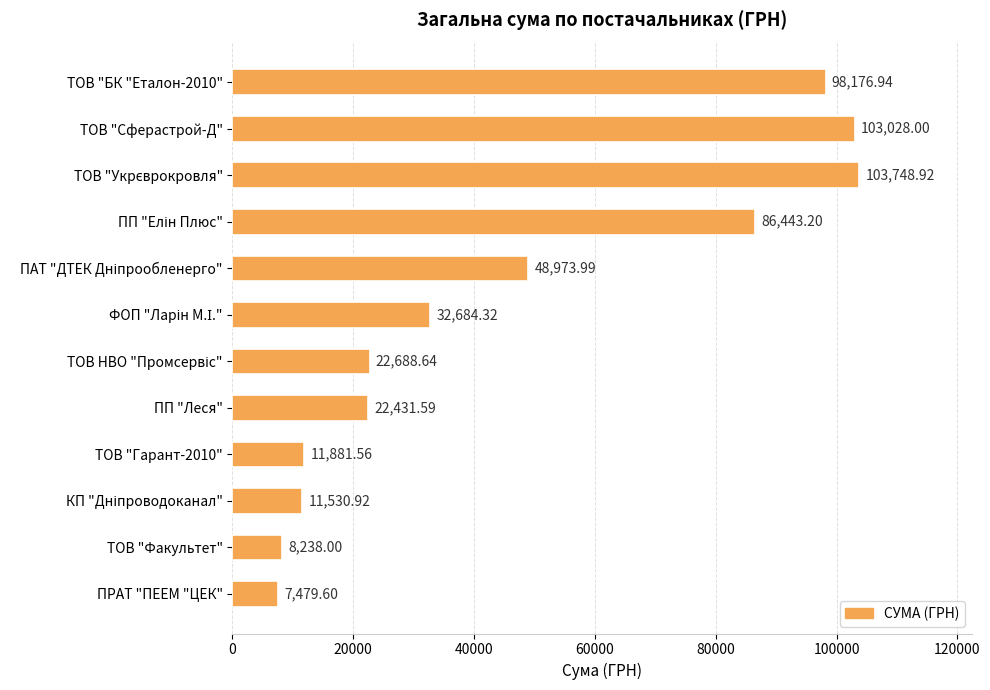

How many distinct data groups are displayed?

1